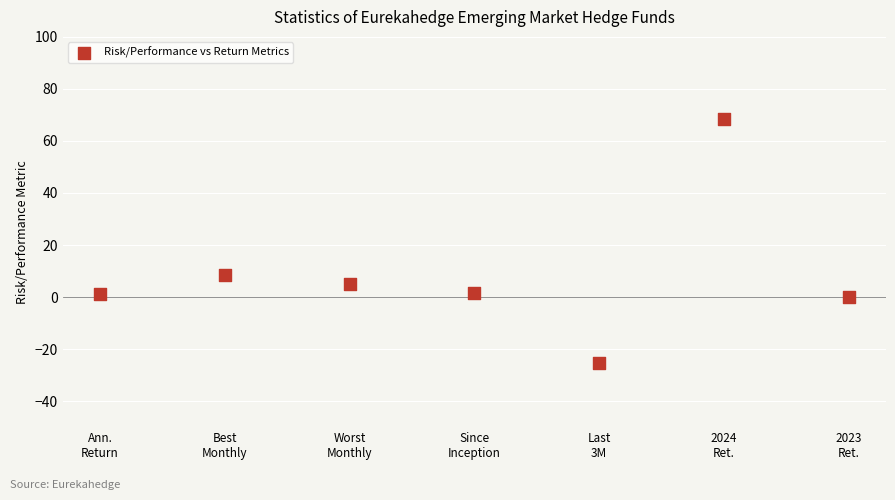

What is the average Y value?

8.5